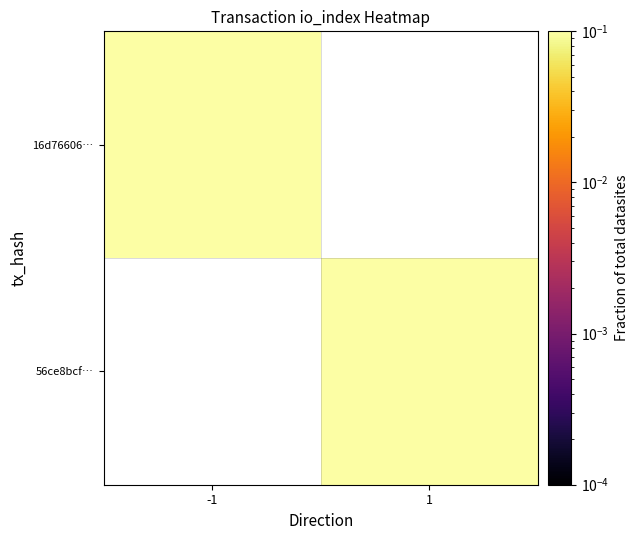

Between -1 and 1, which is larger?

1